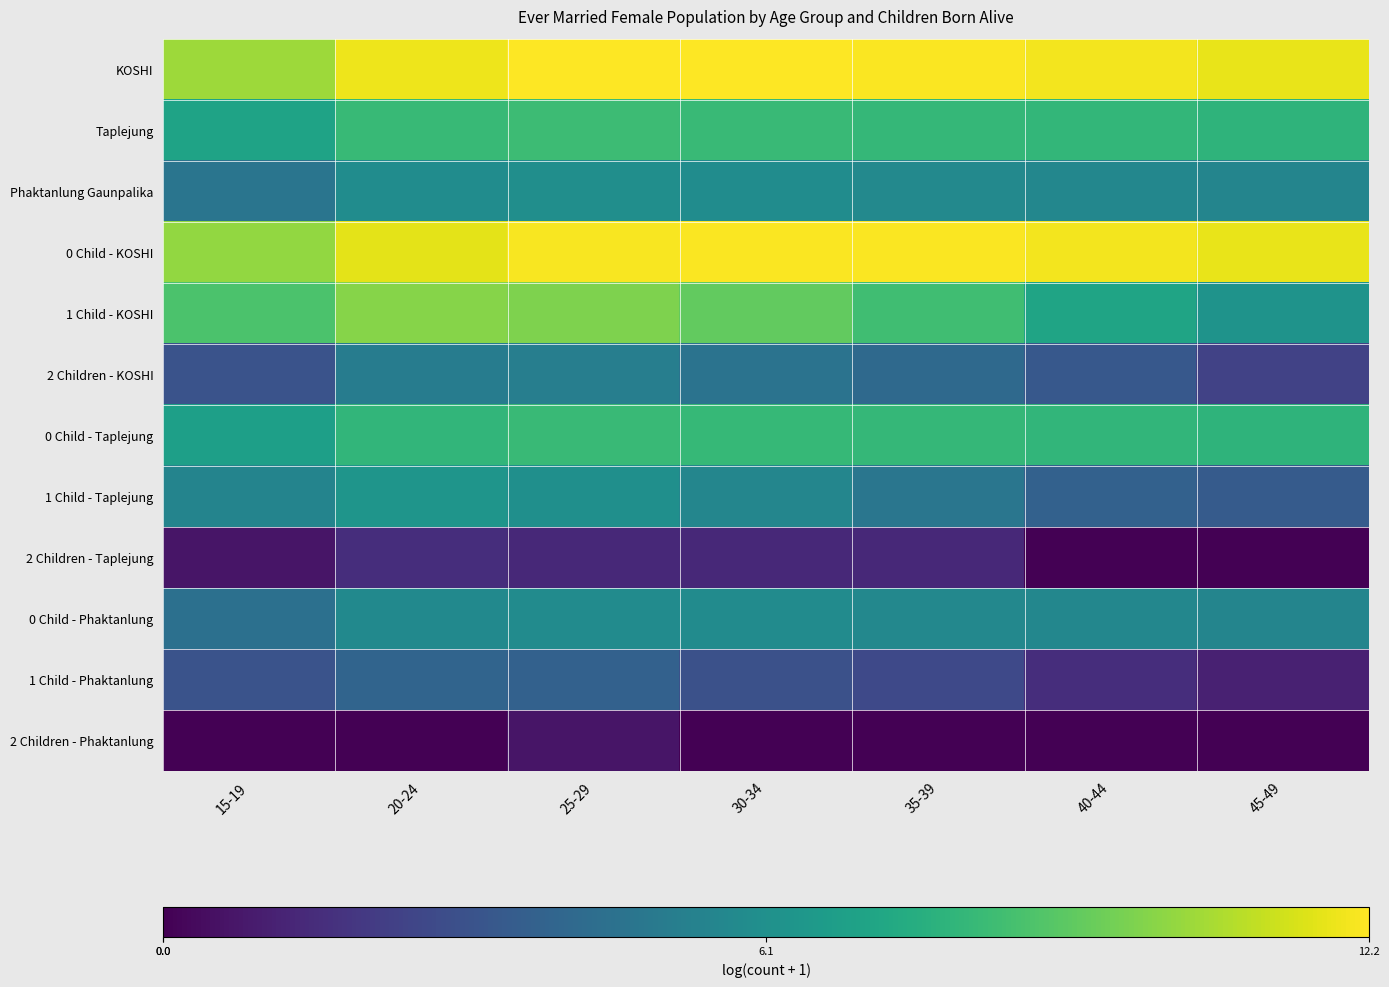

What is the difference between the highest and lowest values at 40-44?

12.0